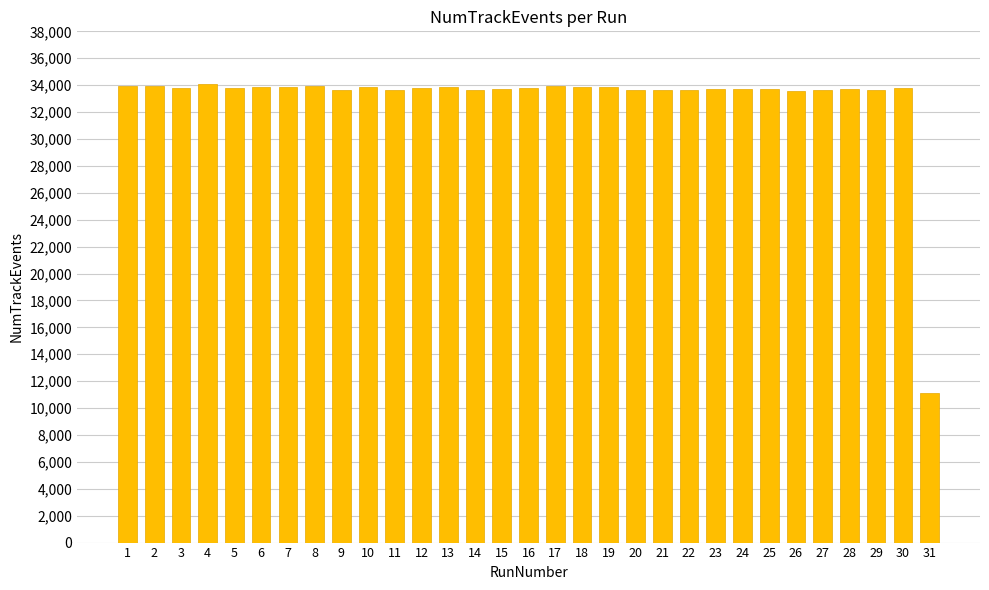

What is the value of the 29th bar from the left?

33628